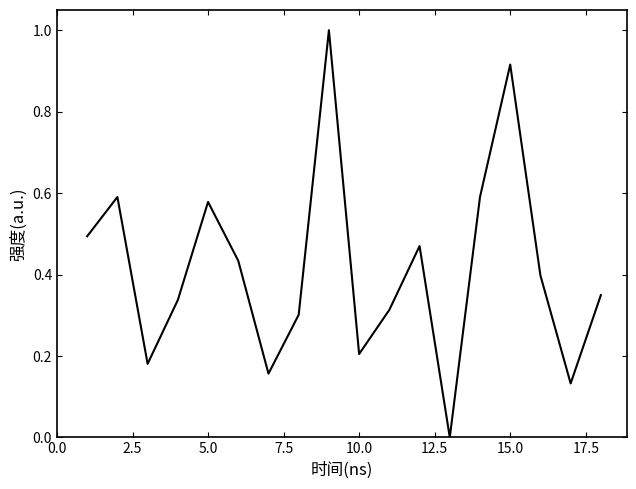

True or false: there are more than 1 points higher than both neighbors.

True